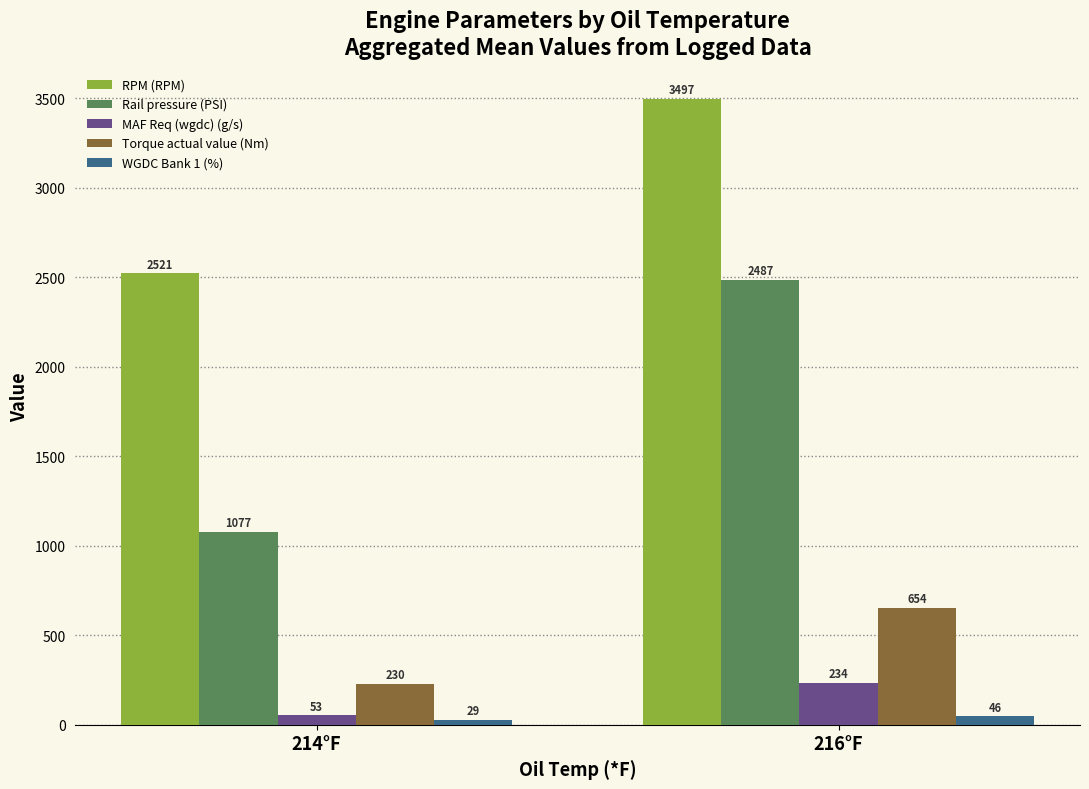

What is the value of the Rail pressure (PSI) bar at the 1st from the left?

1076.9